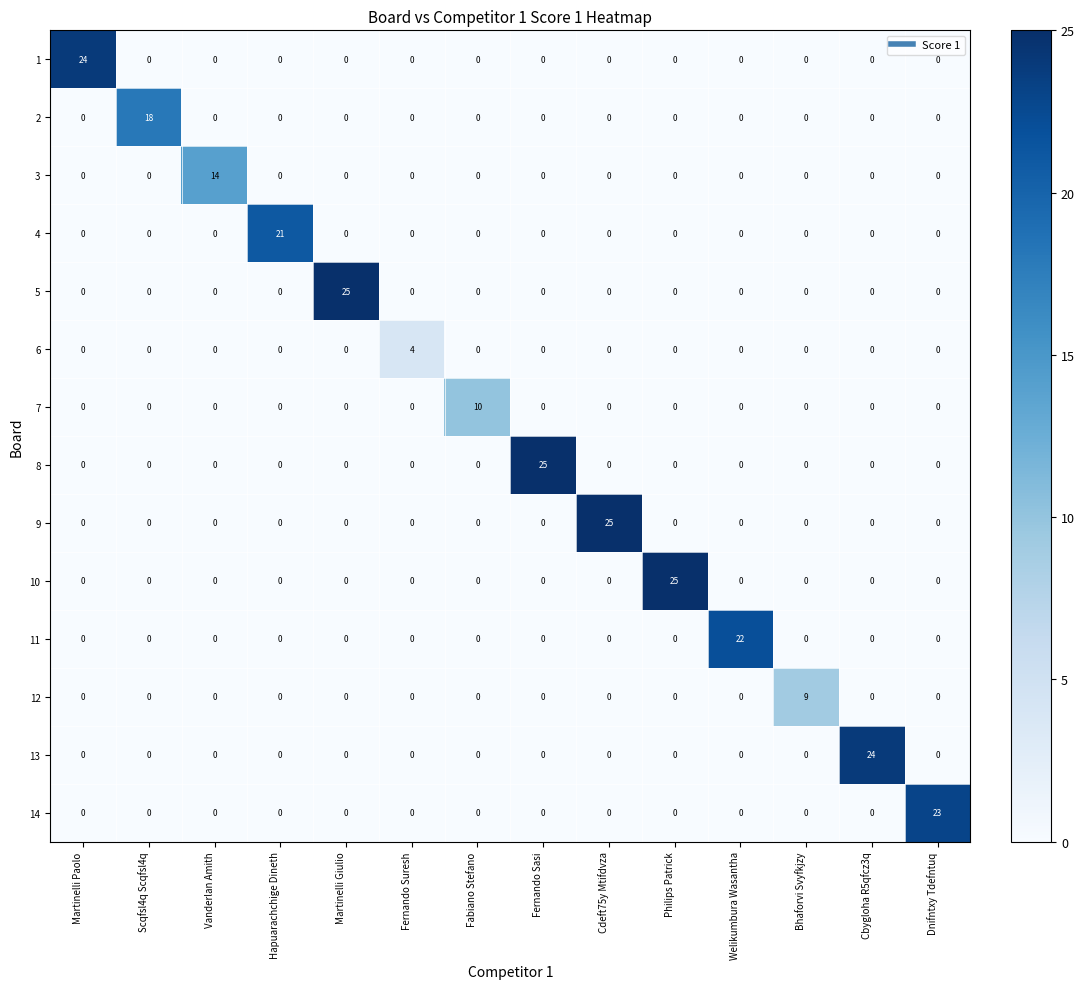

True or false: 4 has a value of 0 at Bhaforvi Svyfkjzy.

True